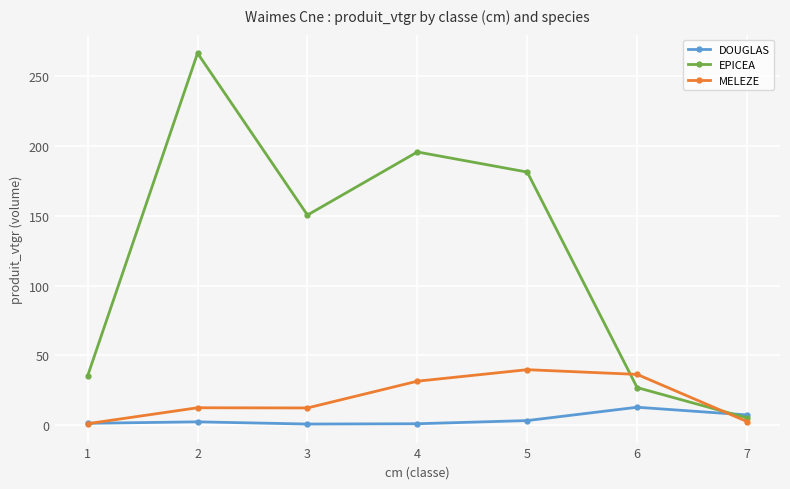

True or false: EPICEA has more than 0 points higher than both neighbors.

True